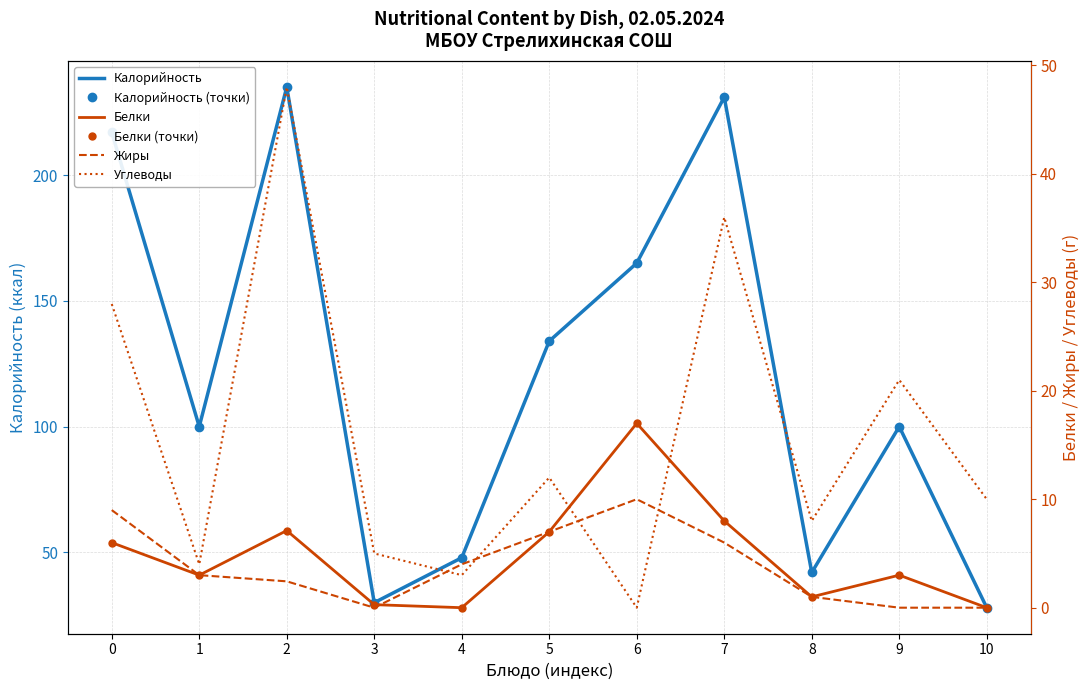

Is the value of Углеводы at 9 greater than the value of Белки at 4?

Yes